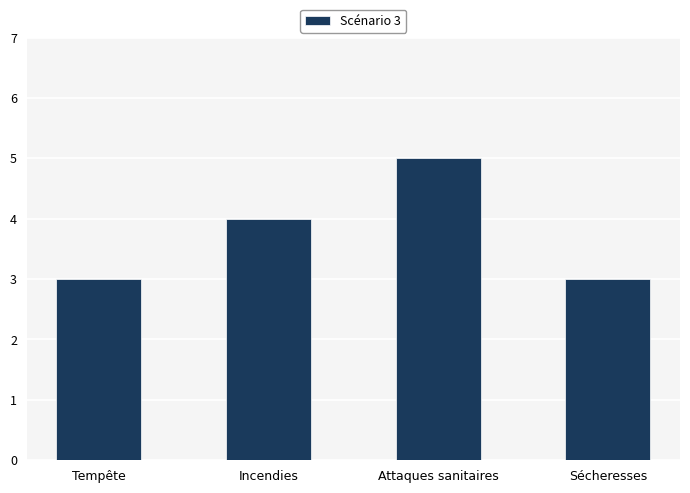

What is the sum of all values?

15